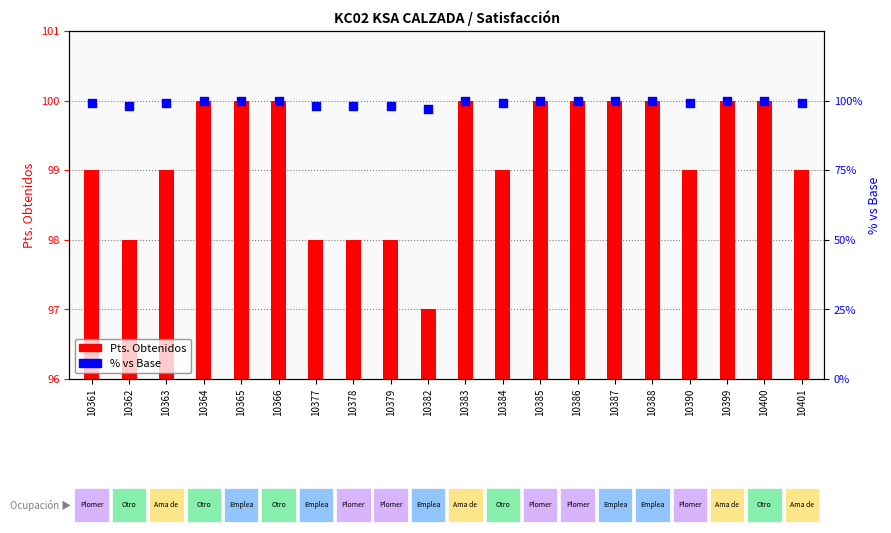

Which series contains the lowest Y value?

Pts. Obtenidos